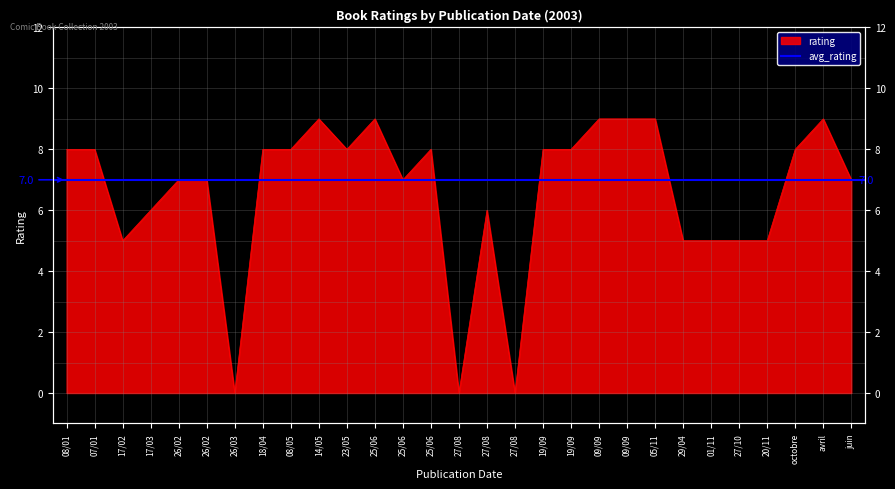

At which category does the data reach its first local peak?

14/05